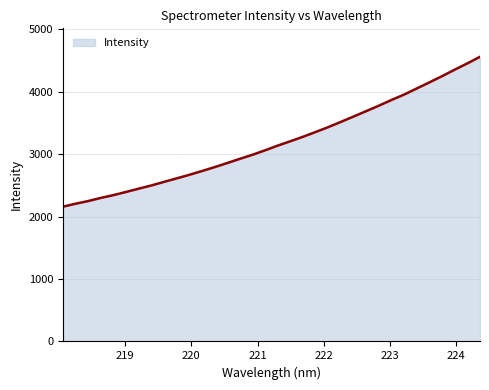

What is the maximum value shown in the chart?

4558.5